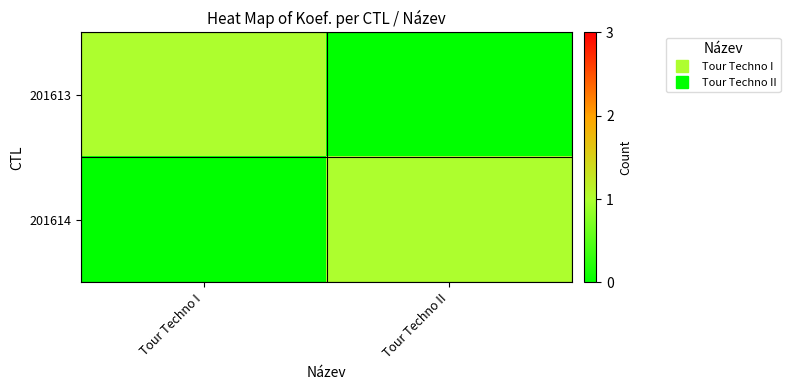

Rank the series at Tour Techno I from highest to lowest value.

201613, 201614